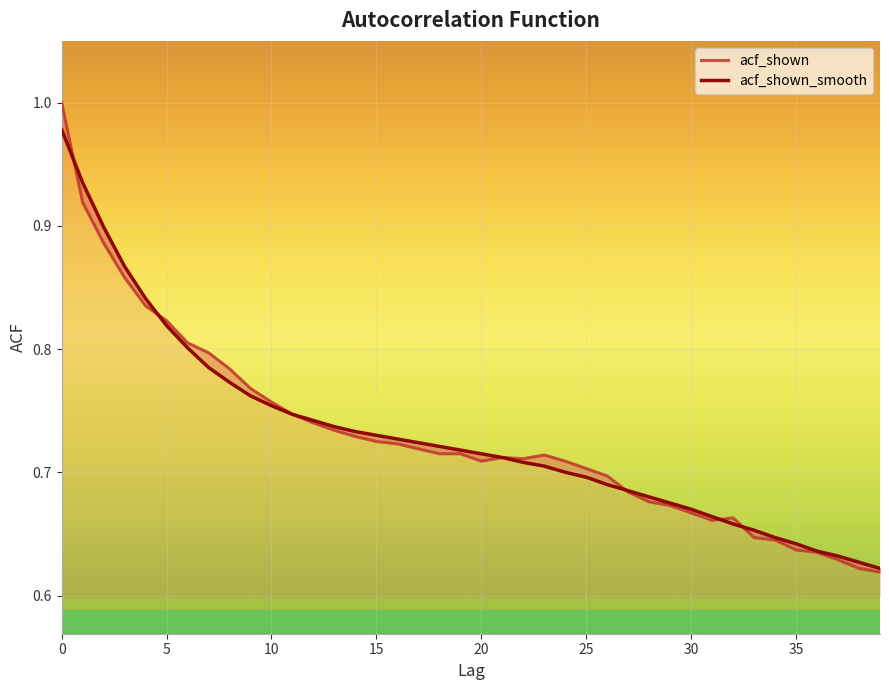

The value of acf_shown_smooth at 34 is 1.1. True or false?

False